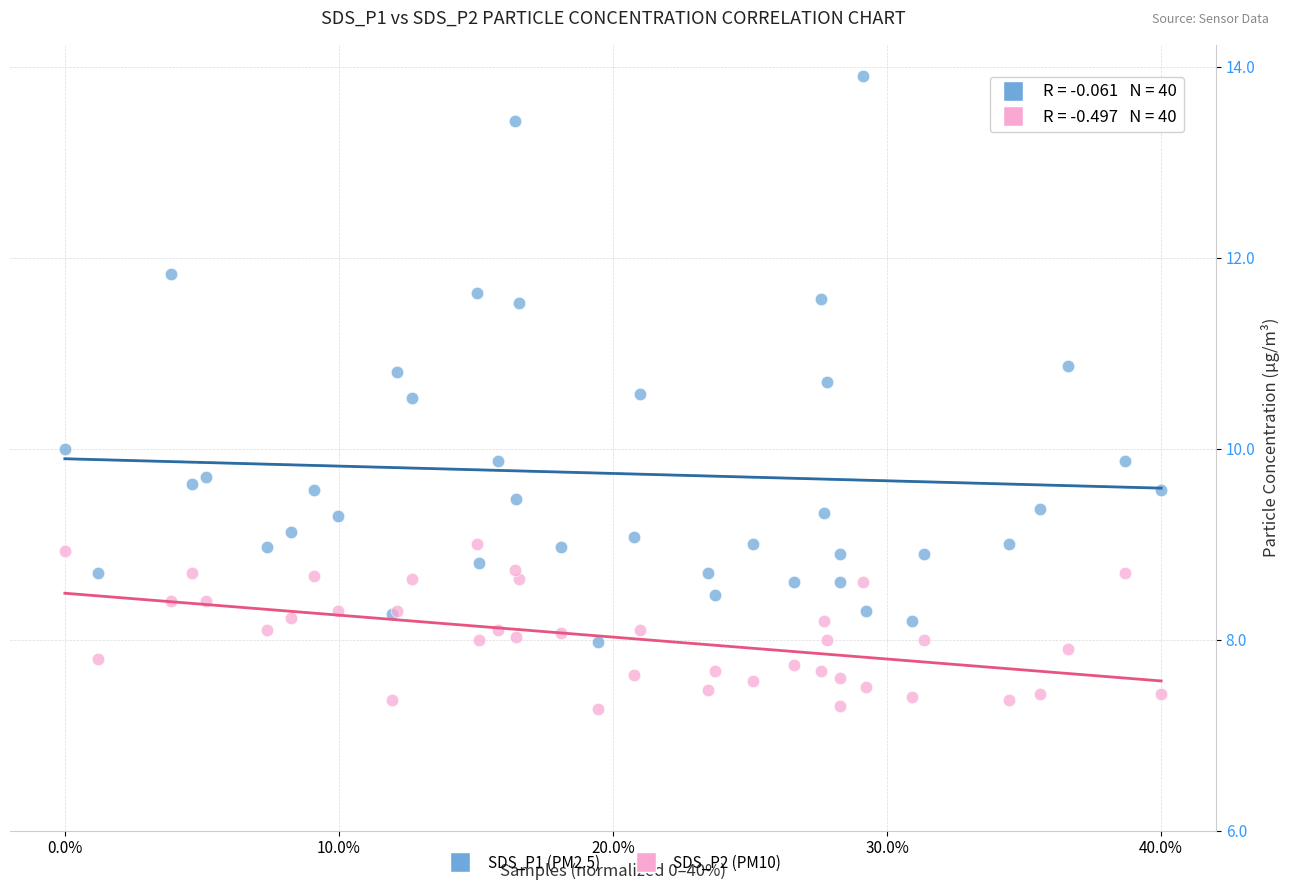

Which series has the largest Y range (max minus min)?

SDS_P1 (PM2.5)